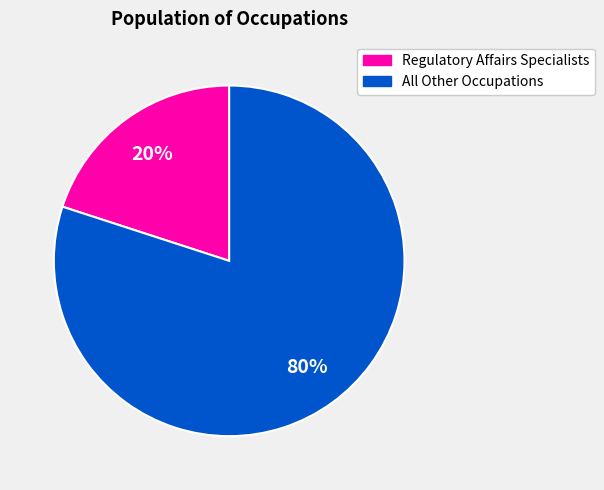

To the nearest percent, what is the average slice percentage?

50%